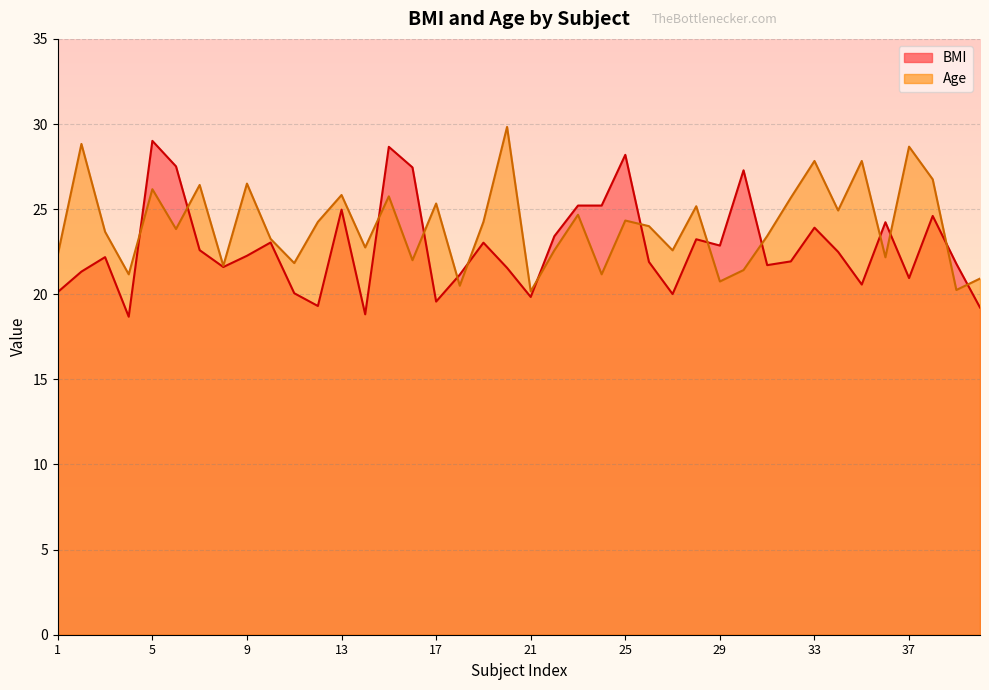

The Age series shows 23.8 at 6. True or false?

True